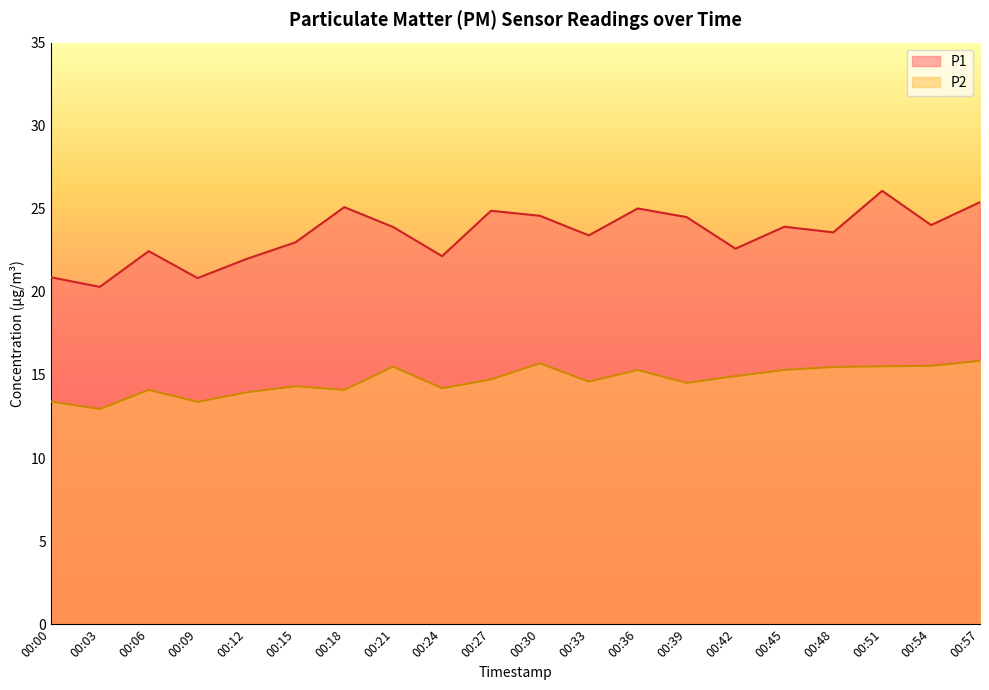

What is the difference between the highest and lowest values at 00:33?

8.8